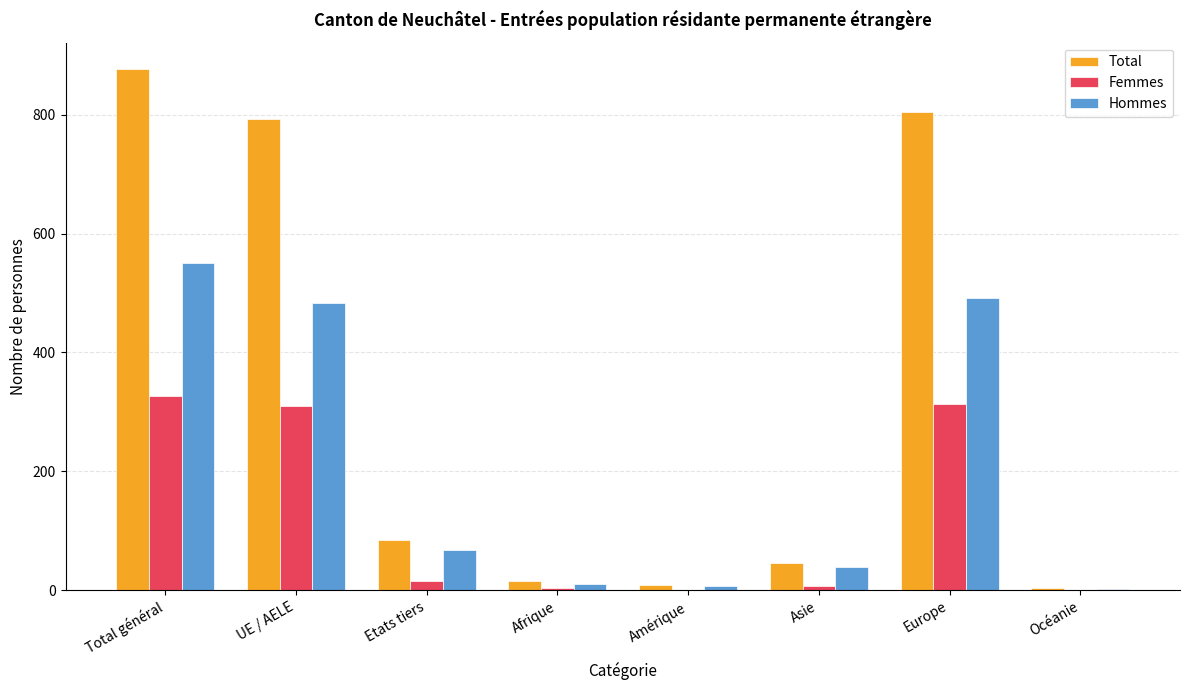

At which category is the sum across all series the highest?

Total général